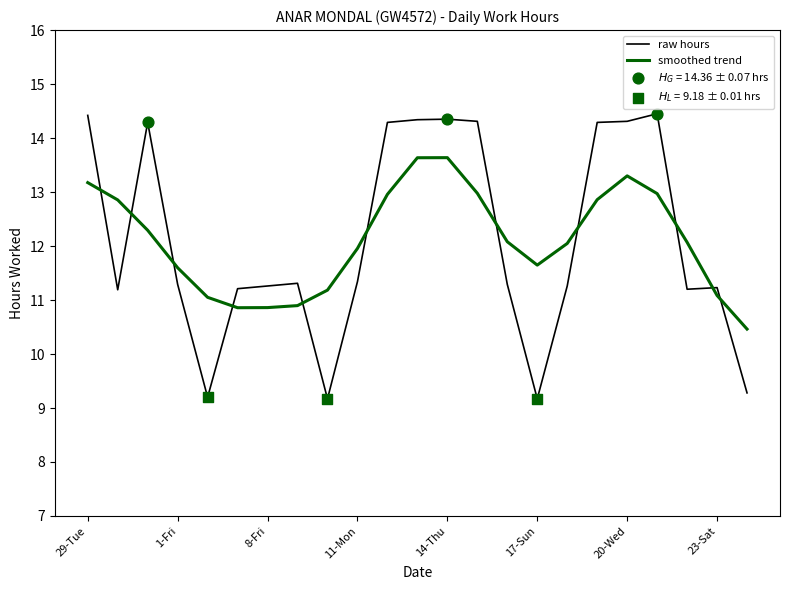

What is the lowest value of the raw hours series?

9.2